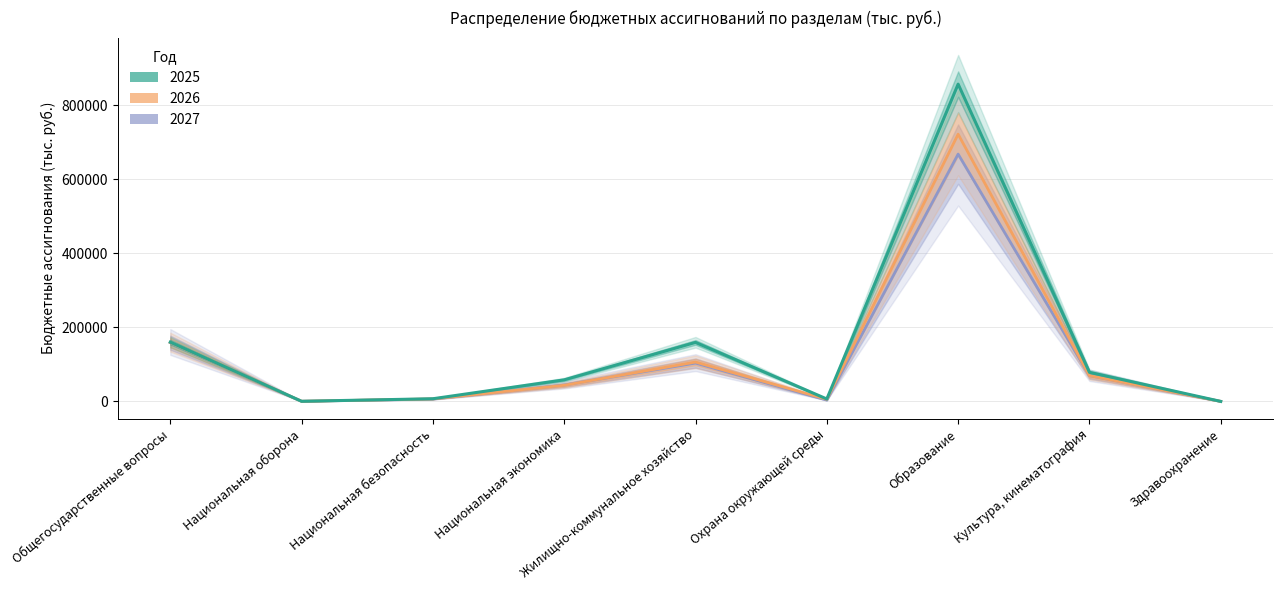

At which label is 2026 closest to 361138?

Общегосударственные вопросы